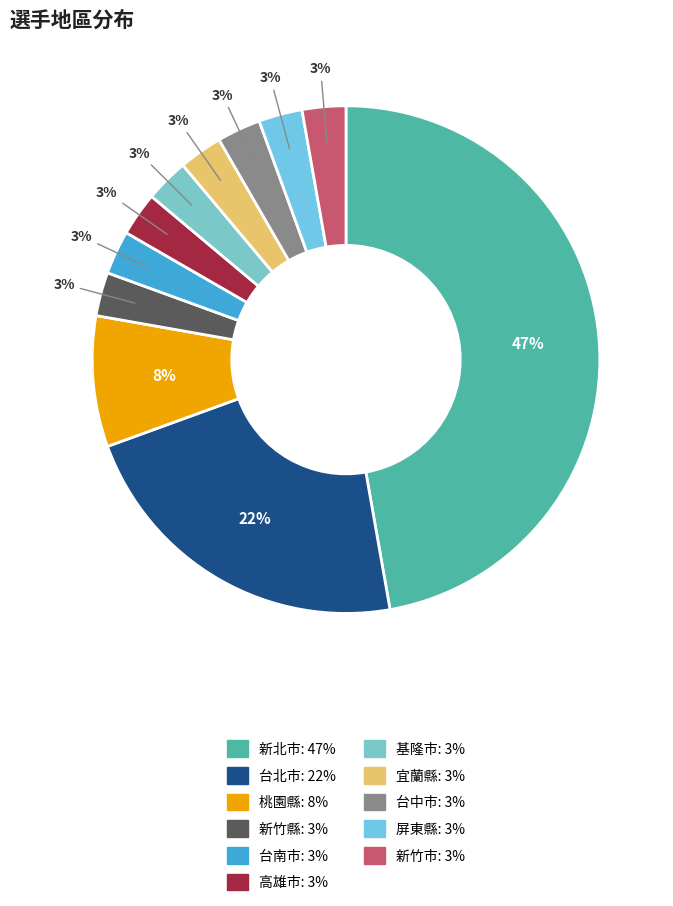

Is there any slice that represents more than half of the pie?

No